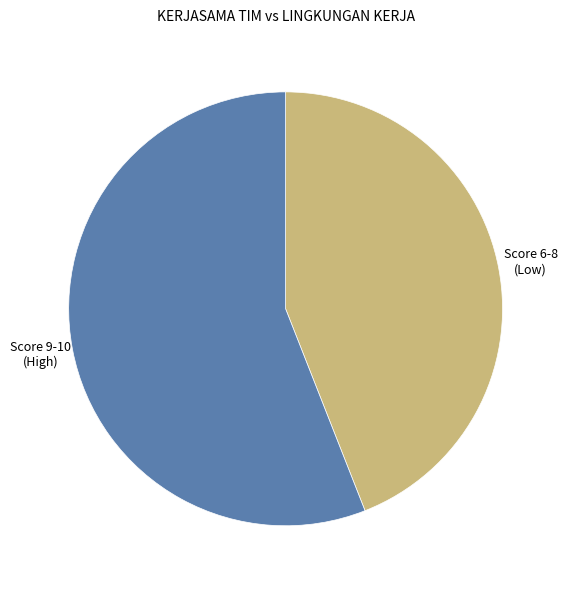

Is there any slice that represents more than half of the pie?

Yes